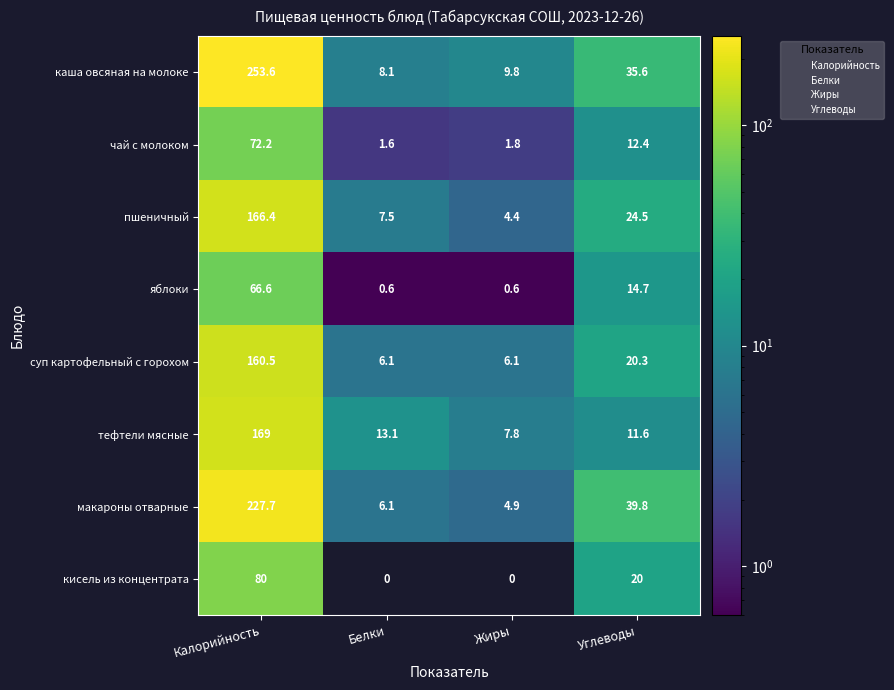

Which series has the widest spread of values?

каша овсяная на молоке